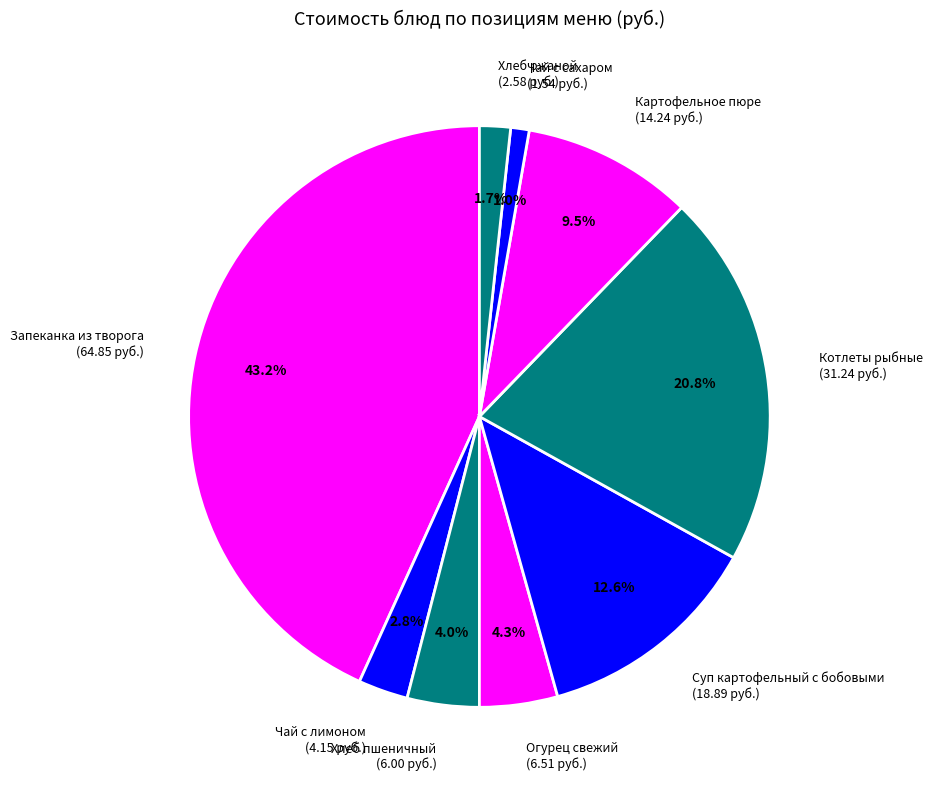

To the nearest percent, what is the difference between the Огурец свежий and Запеканка из творога slice percentages?

39%